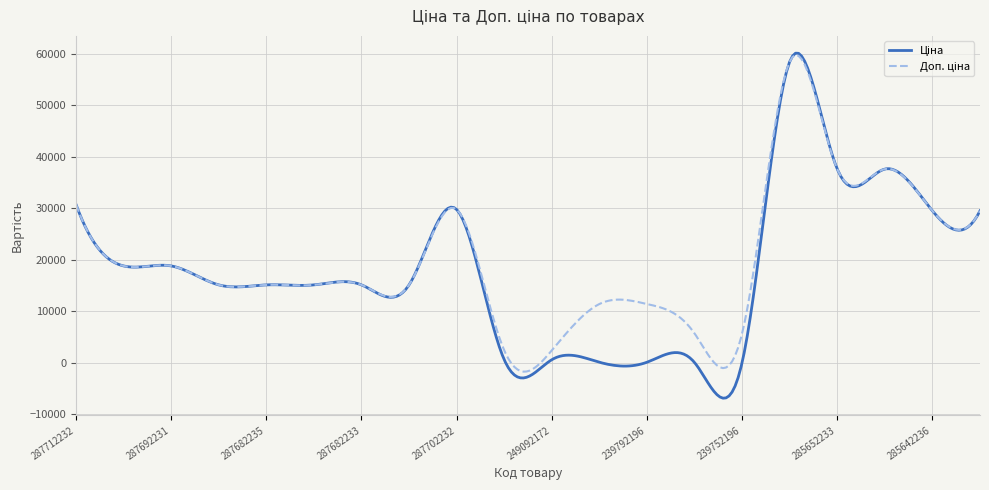

What is the maximum value shown in the chart?

60077.6